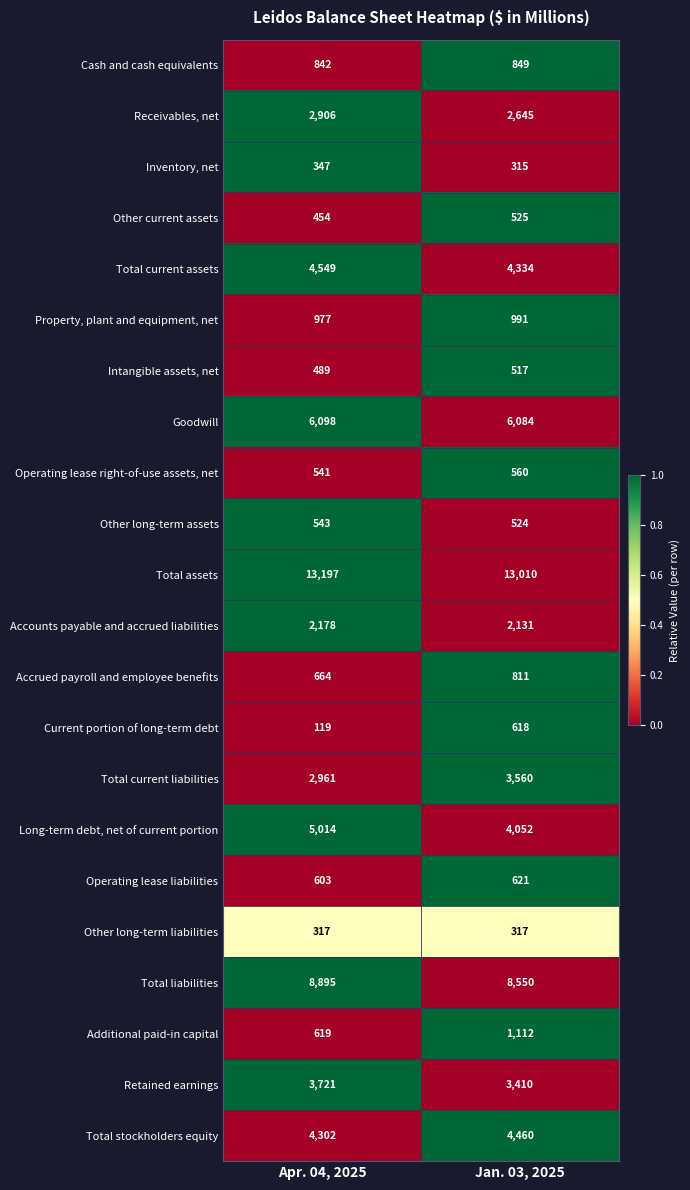

What value does the Total current assets series have at Jan. 03, 2025?

4334